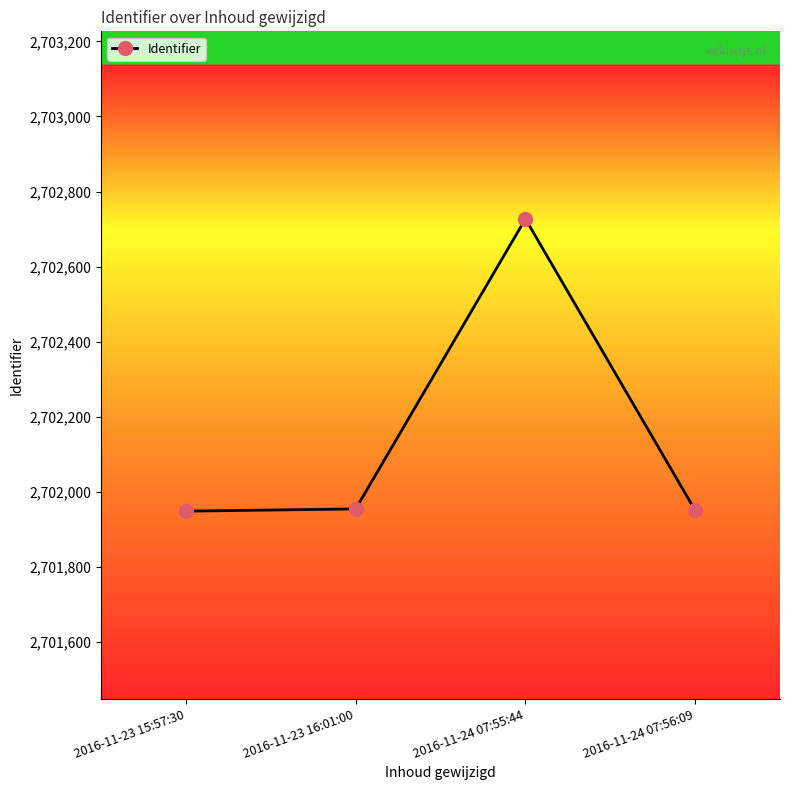

Where is the first local maximum?

2016-11-24 07:55:44